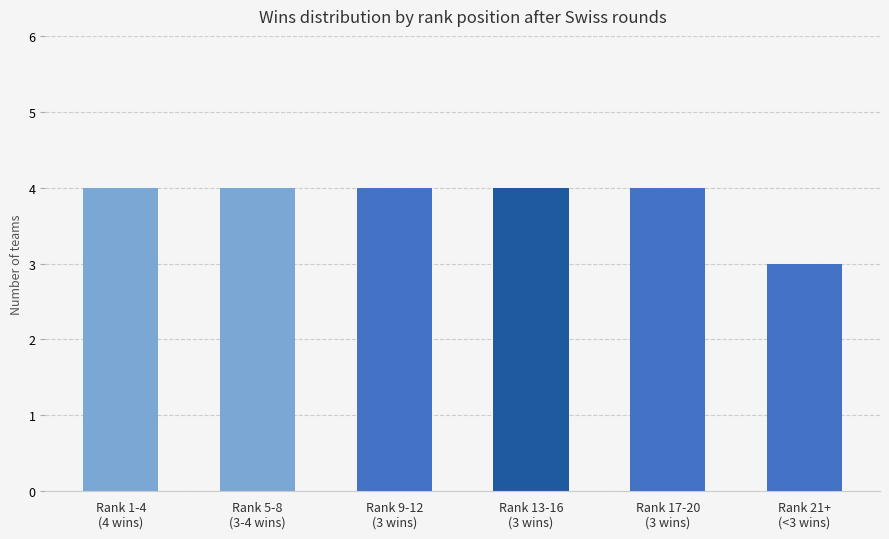

What is the minimum value shown in the chart?

3